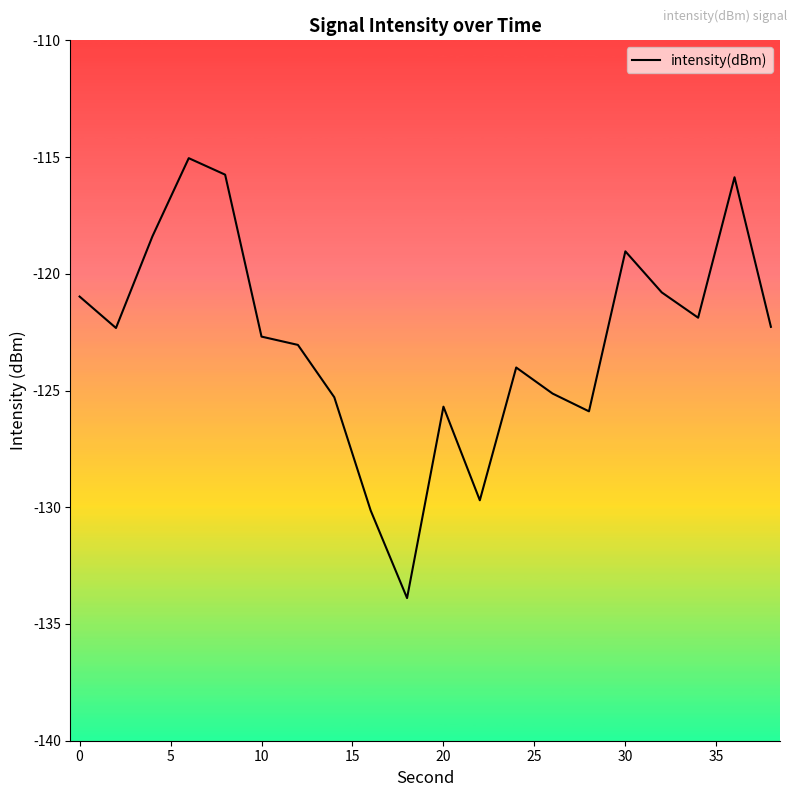

True or false: there are more than 0 points higher than both neighbors.

True